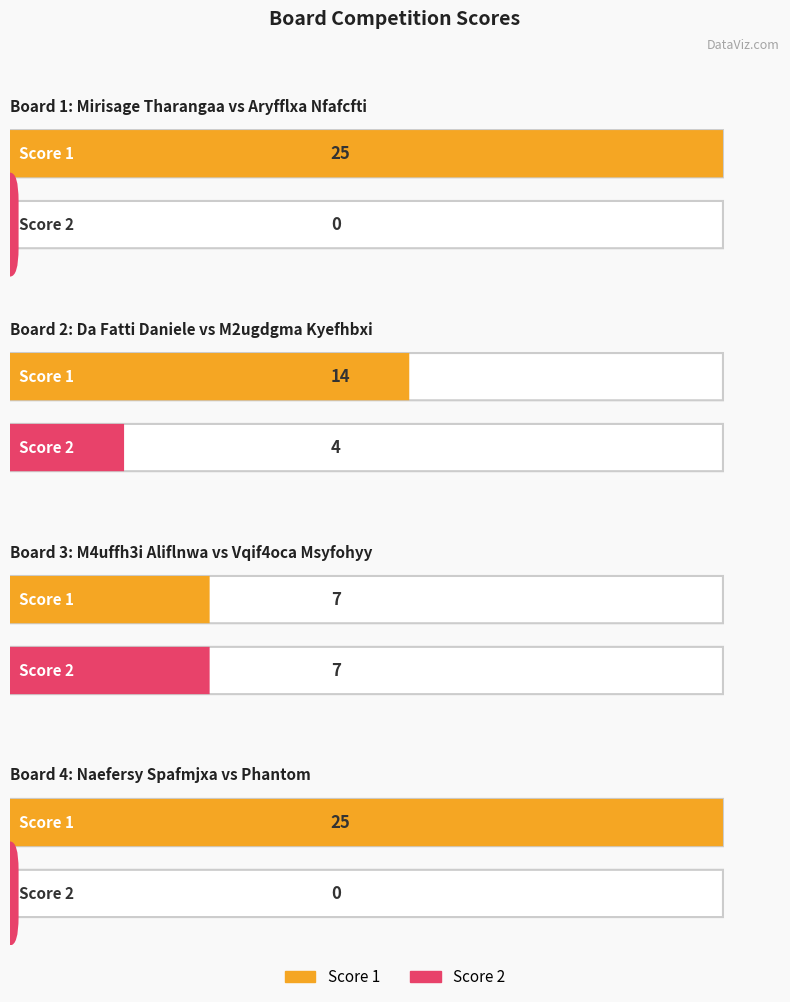

List the series in order of their peak value, highest first.

Score 1, Score 2